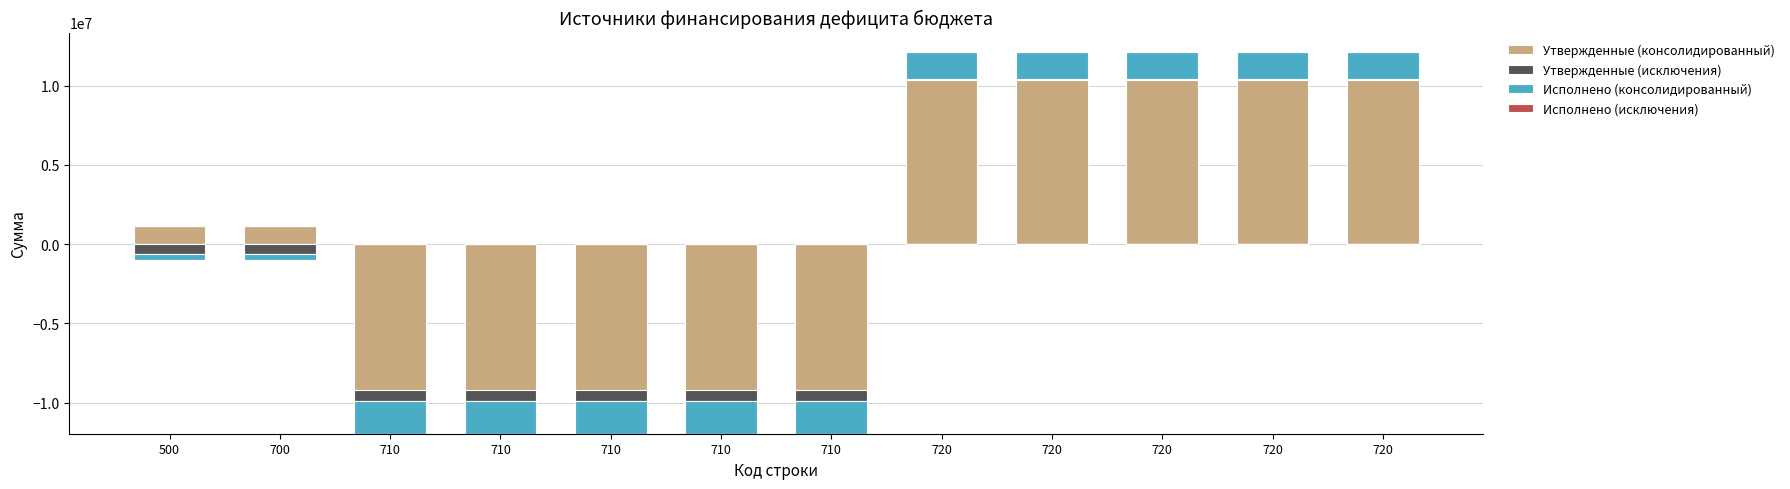

Between 710 and 710, which is larger?

710